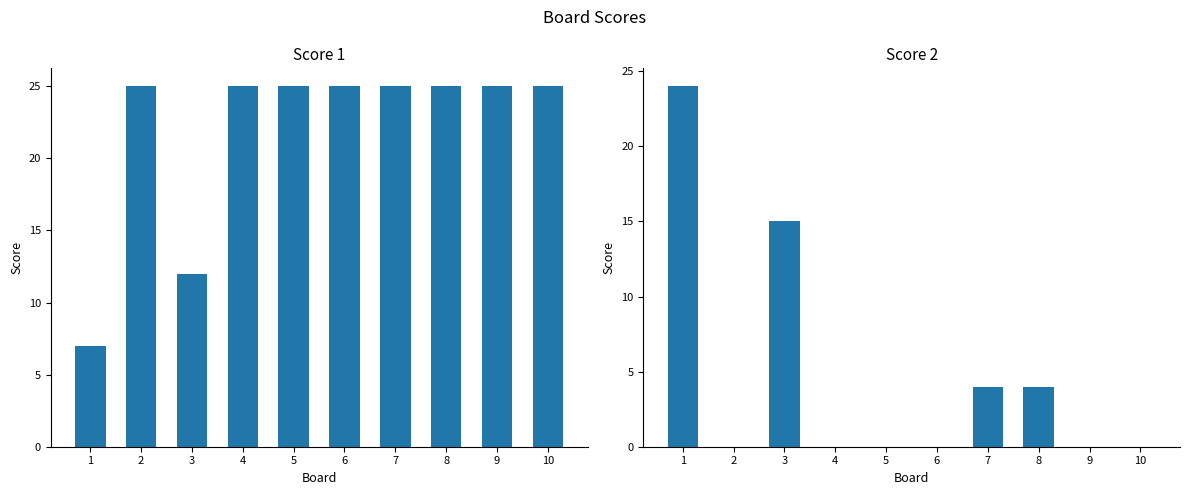

What value does the Score 1 series have at 7?

25